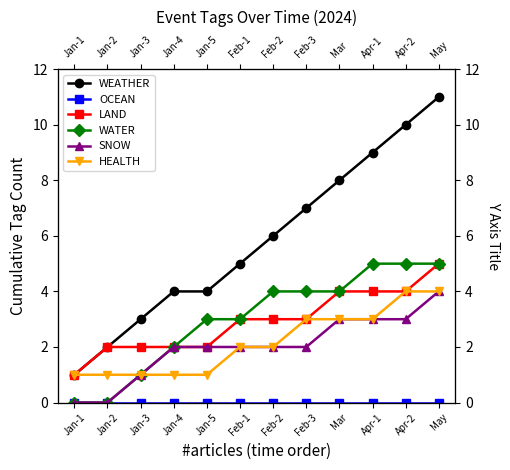

Where is LAND nearest to the value 3?

Feb-1